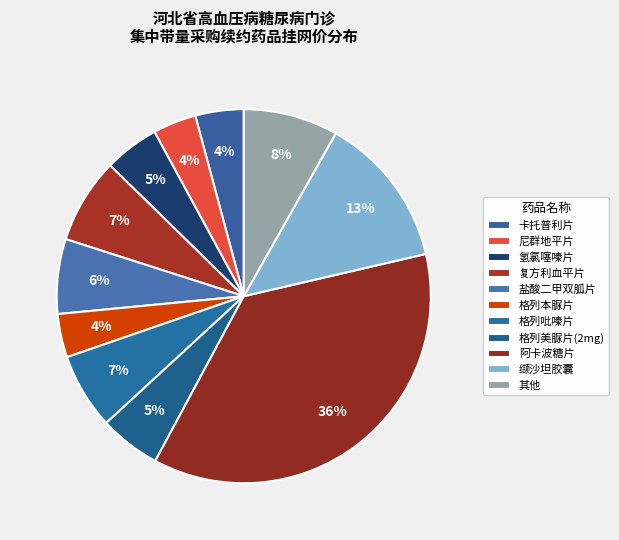

Count the number of slices in the pie.

11